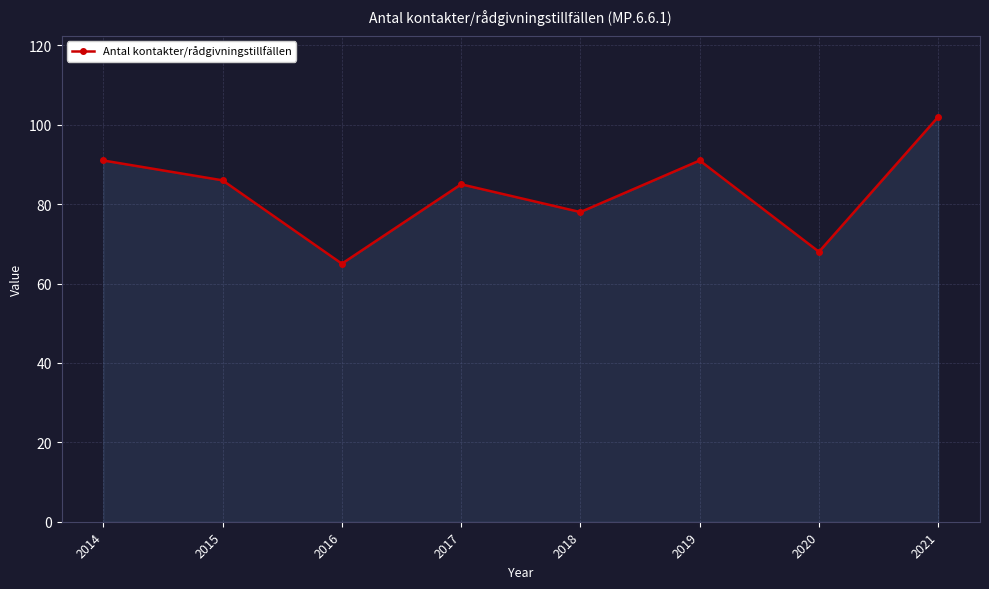

What is the difference between the maximum and minimum values?

37